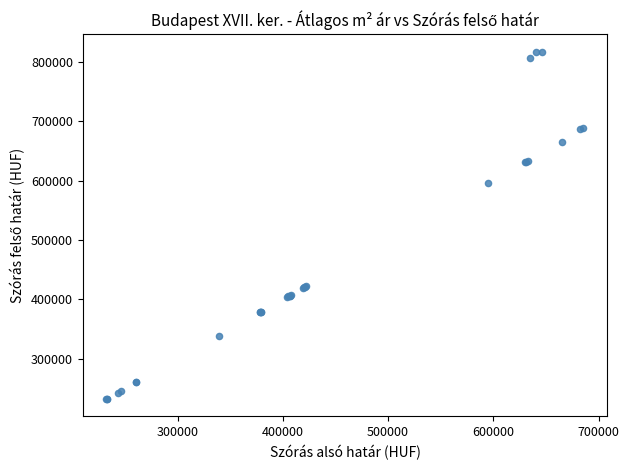

What Y value in the scatter plot is closest to 524822?

595339